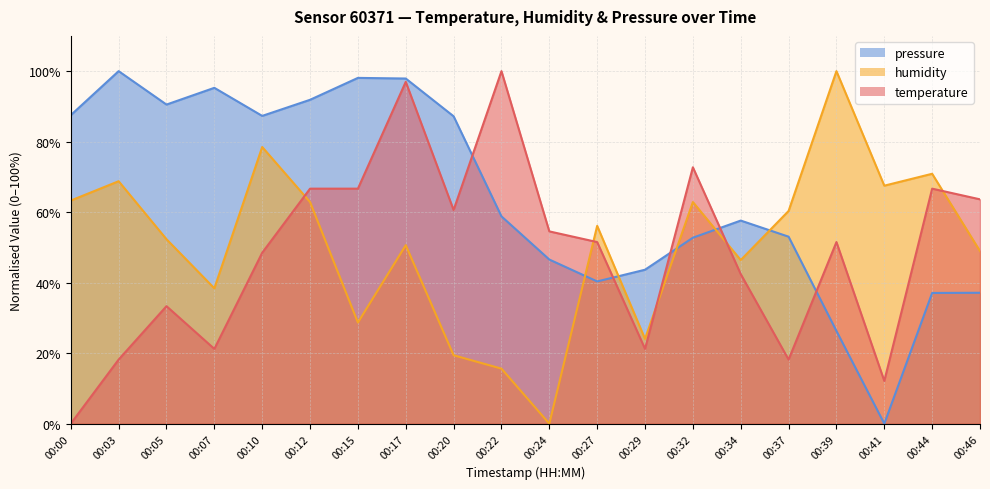

Does the chart display data point markers on the line(s)?

No